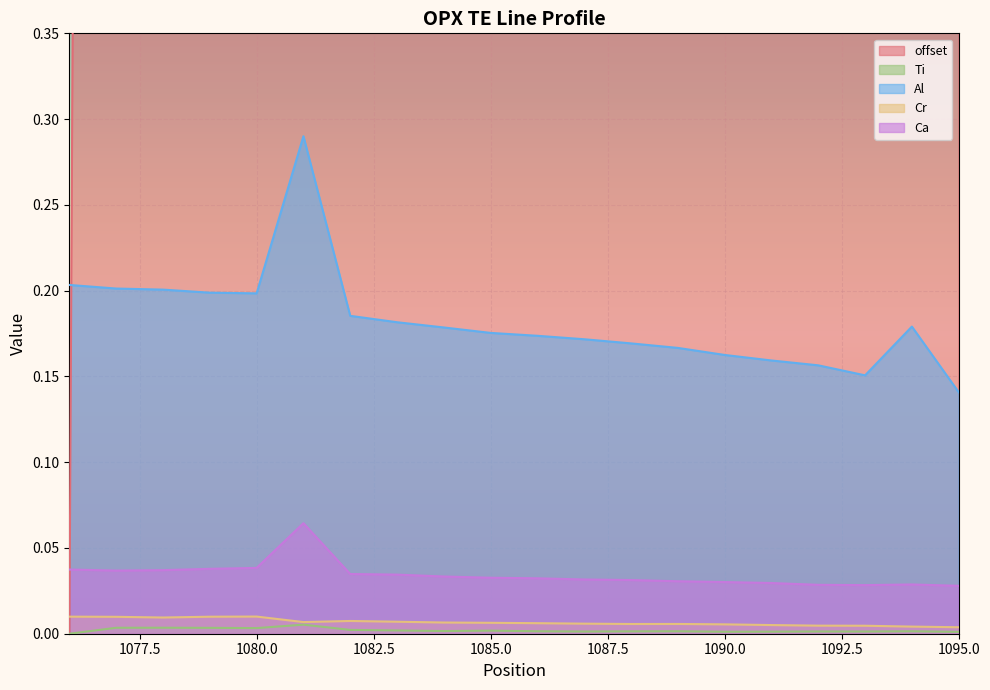

True or false: Al has a value of 0.3 at 1085.0.

False